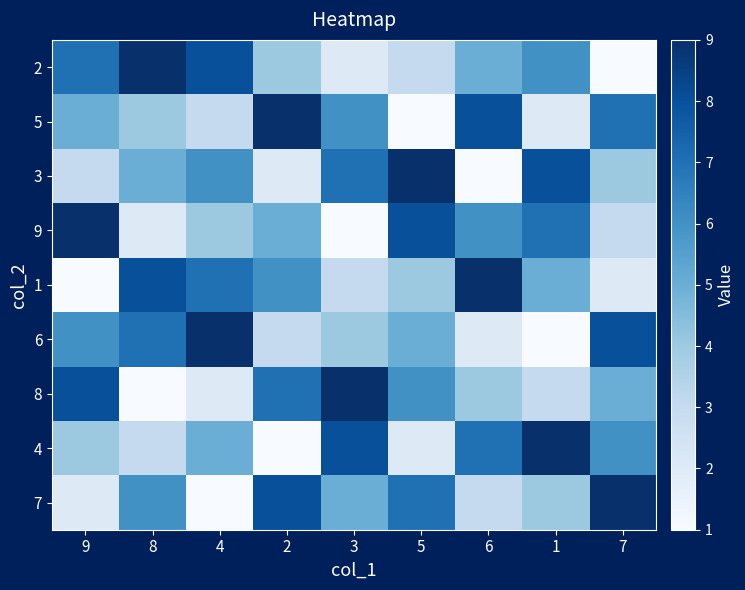

At which category does the chart reach its minimum across all series?

7